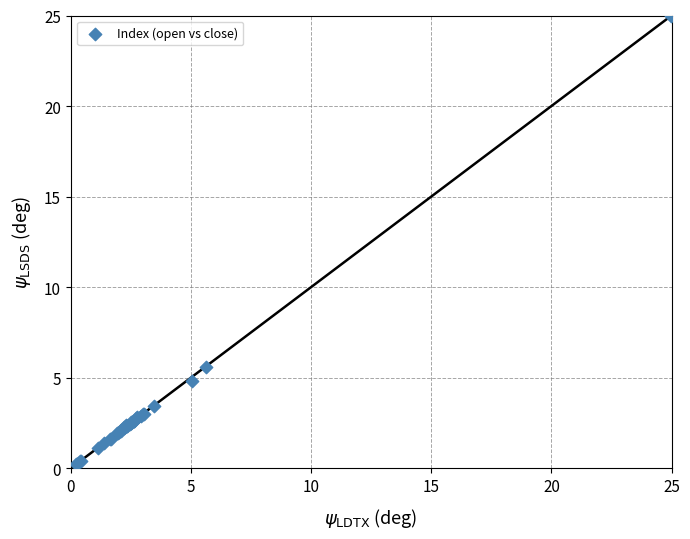

What Y value in the scatter plot is closest to 12?

5.6